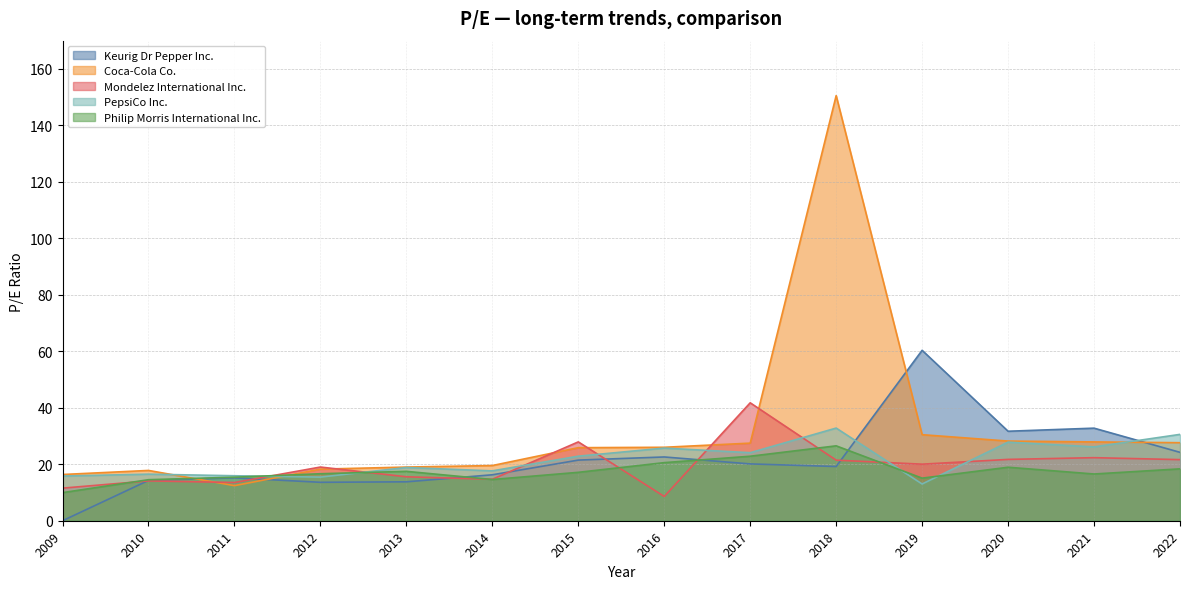

How many data points does each series have?

14